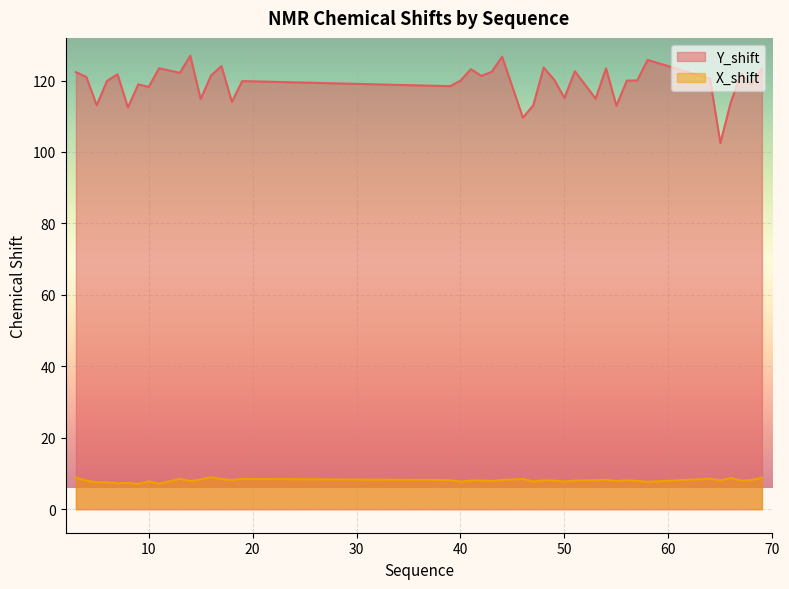

Where is the first local minimum for X_shift?

7